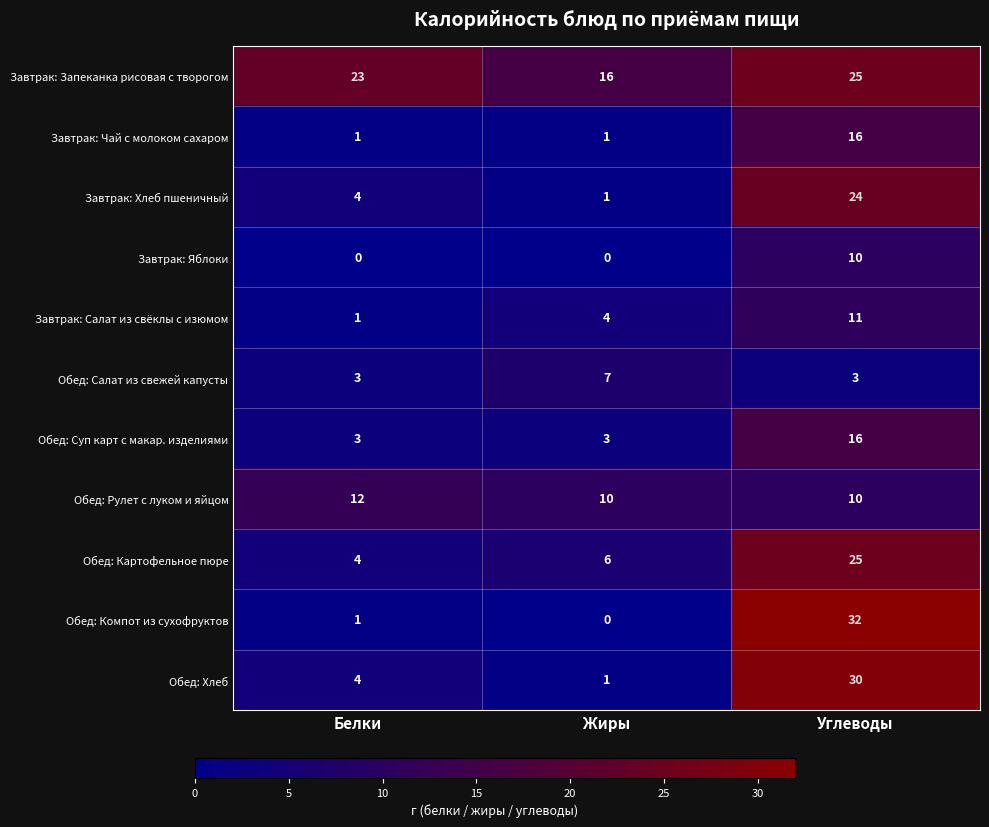

What is the spread (max minus min) of values at Жиры?

16